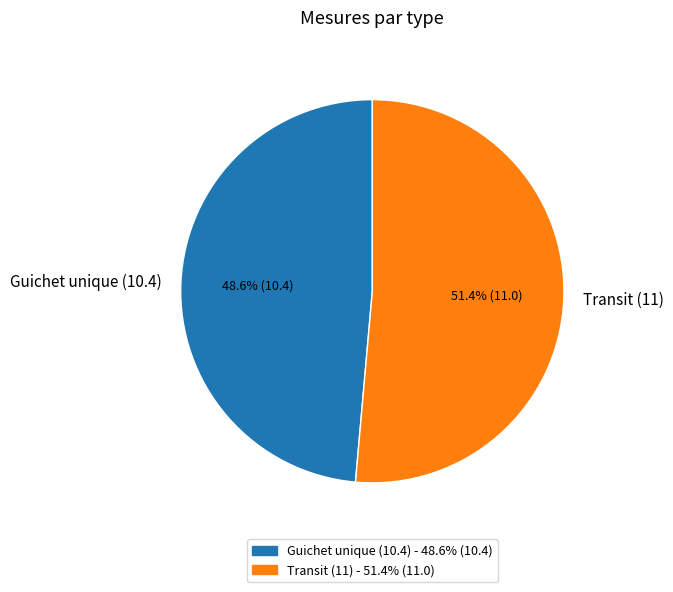

What portion of the pie excludes Guichet unique (10.4)?

51.4%